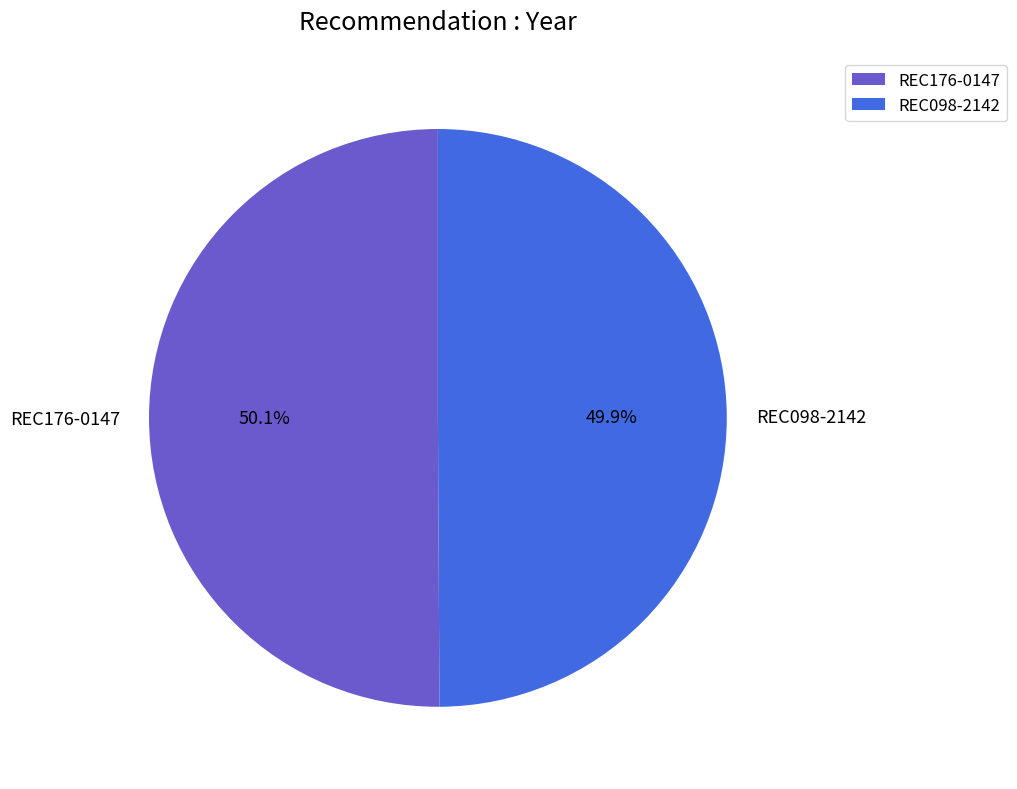

Is it true that REC098-2142 is 50% of the pie?

True